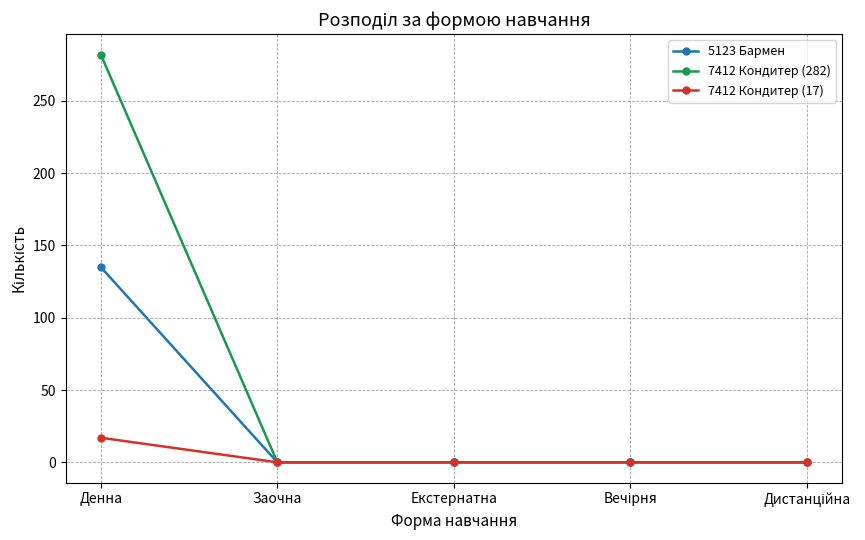

Which label corresponds to the largest value in the chart?

Денна